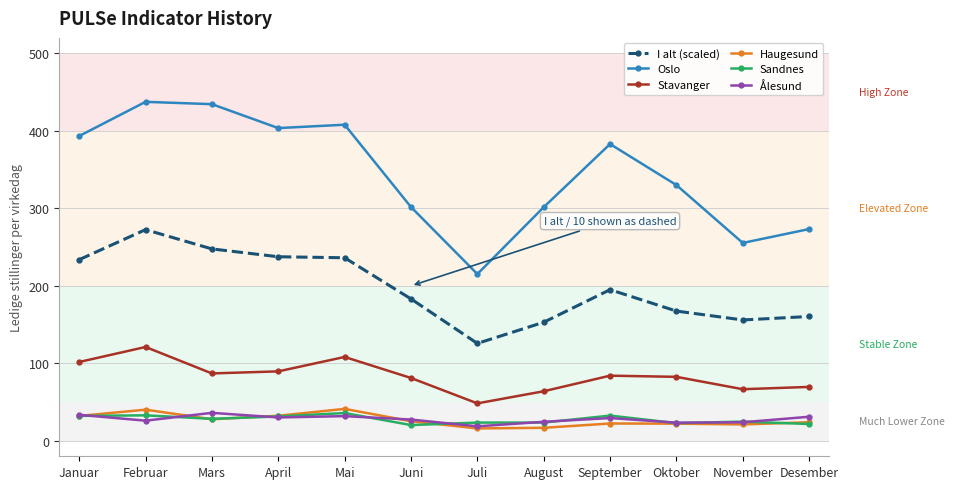

At which label does Stavanger first exceed 84?

Januar